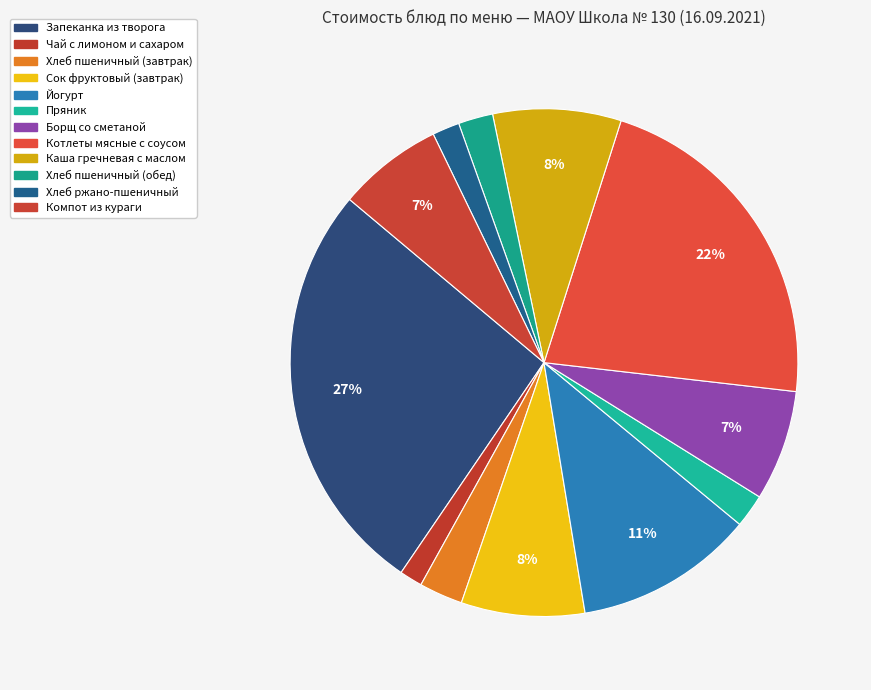

What is the smallest slice in the pie chart?

Чай с лимоном и сахаром